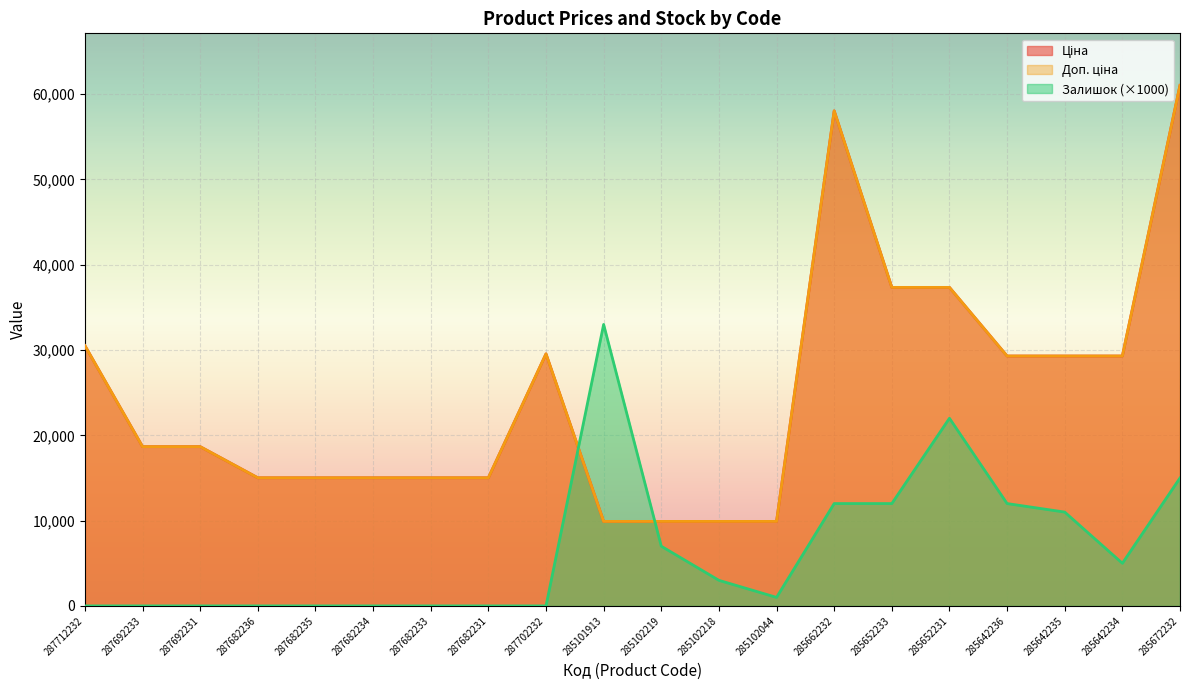

How many intersections are there between Залишок and Ціна?

2